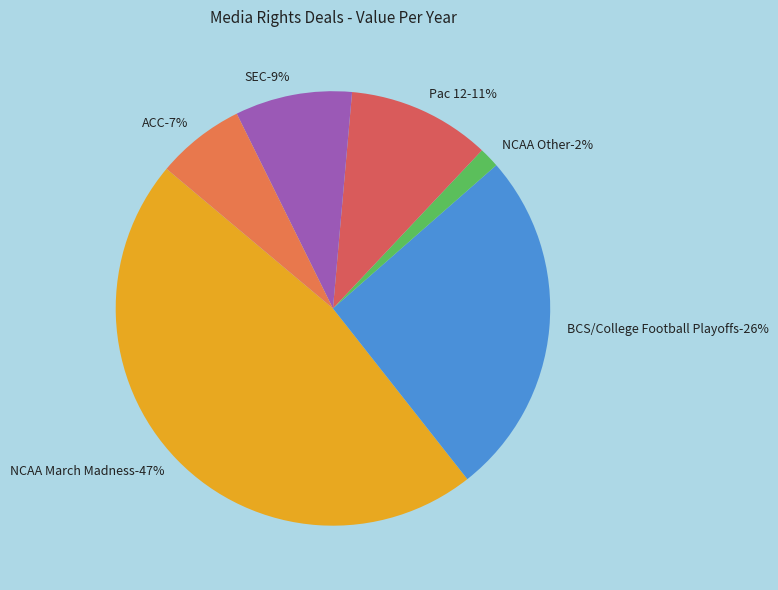

To the nearest percent, what portion does NCAA Other represent?

2%